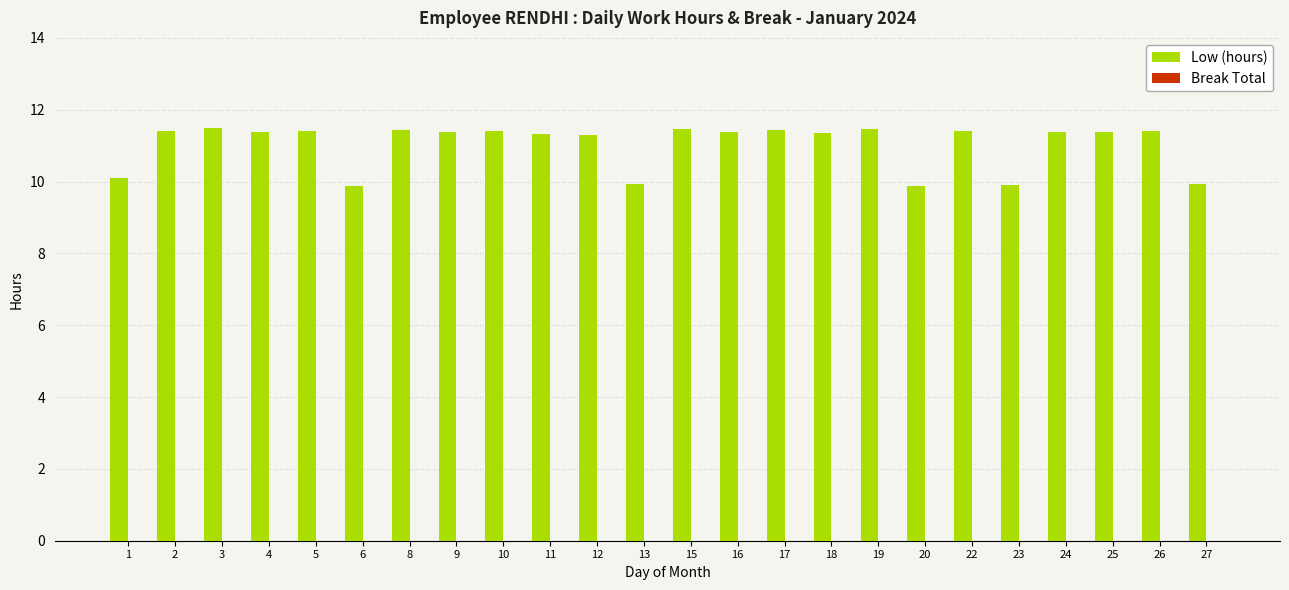

What is the value of the 14th bar from the left?

11.4